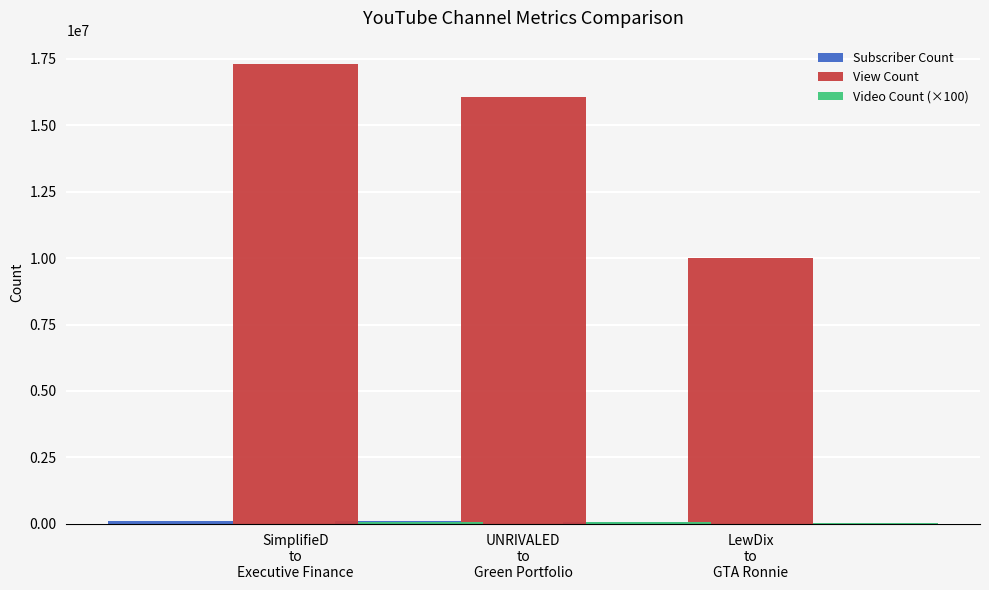

What is the total value across all series at UNRIVALED
to
Green Portfolio?

16230932